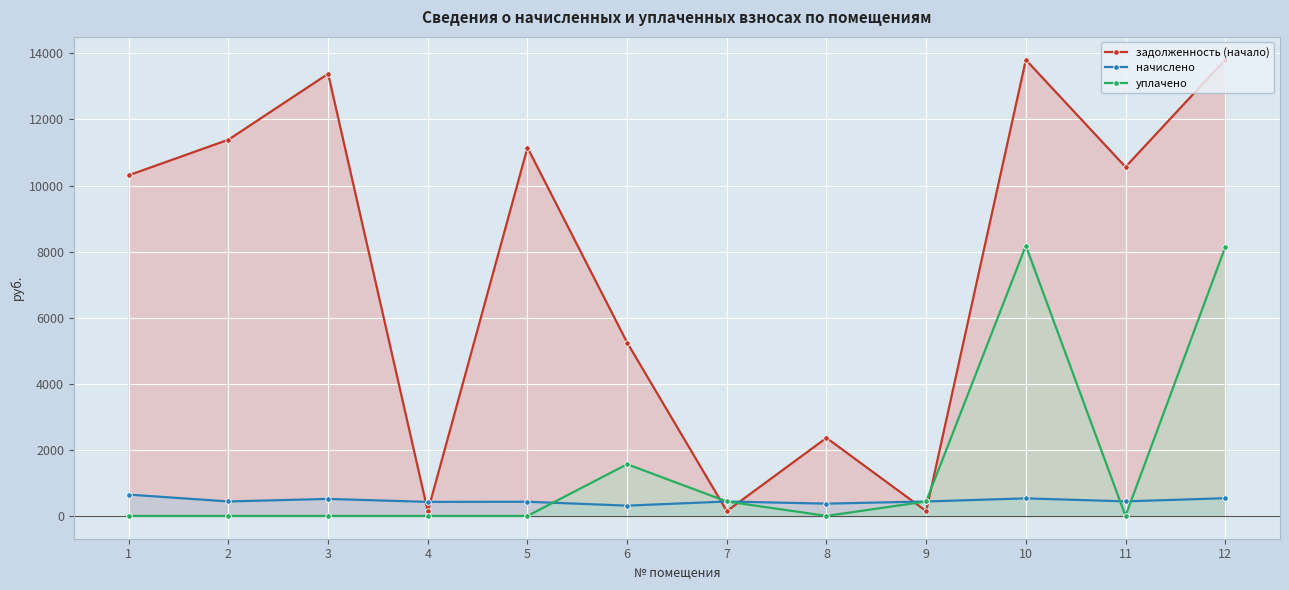

At which label is начислено closest to 477?

11